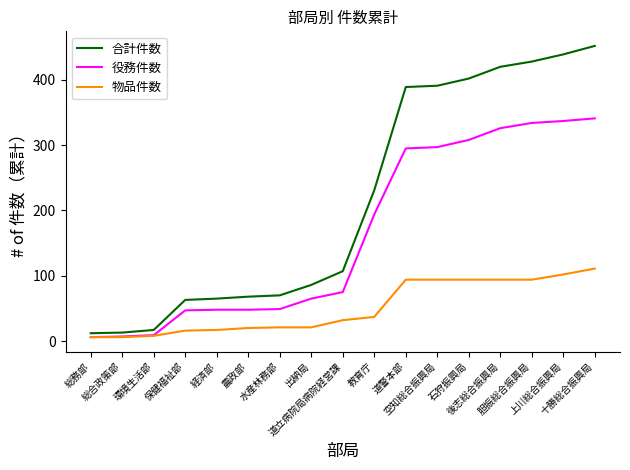

What is the difference between the highest and lowest values at 道警本部?

295